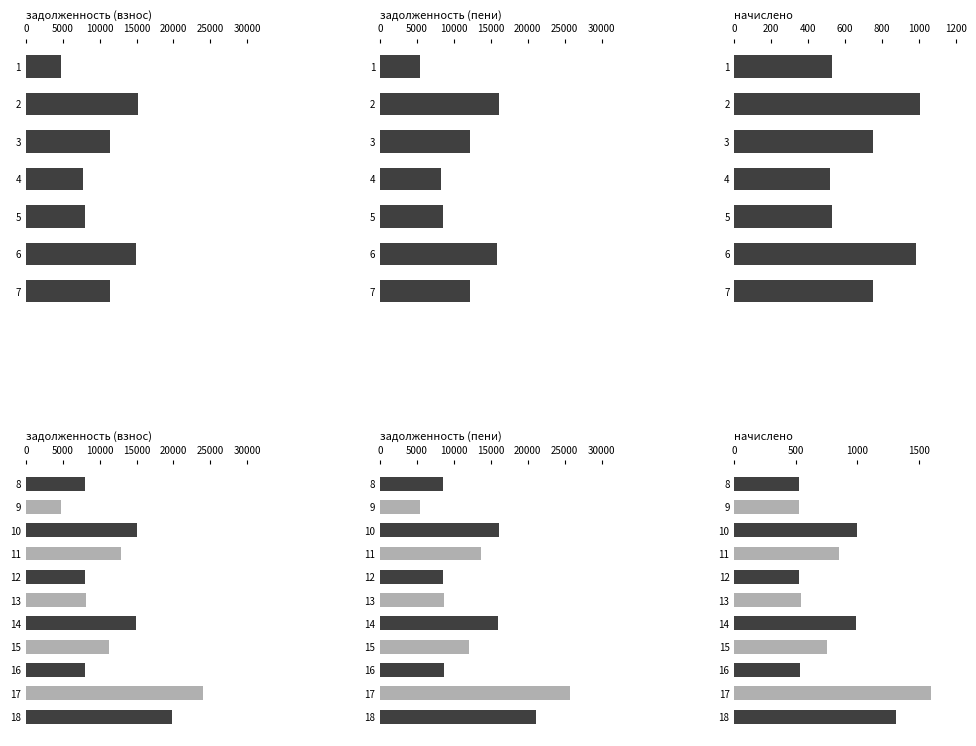

Which series has the largest total across all categories?

задолженность (пени)